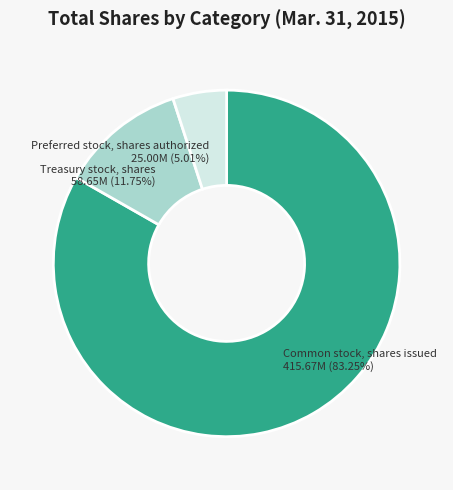

Combined, what portion of the pie is Treasury stock, shares and Preferred stock, shares authorized?

16.8%